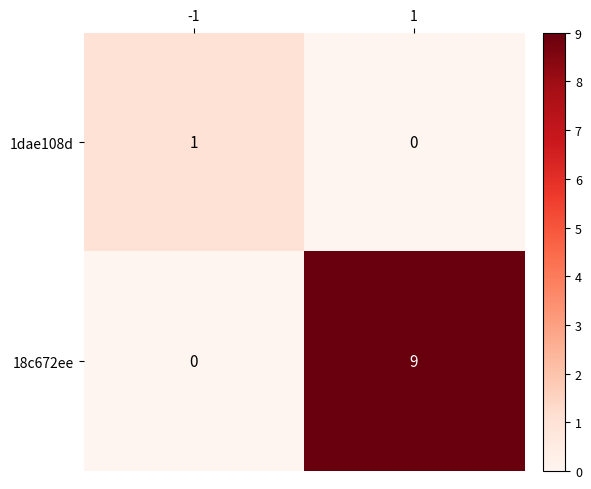

What is the greatest value displayed?

9